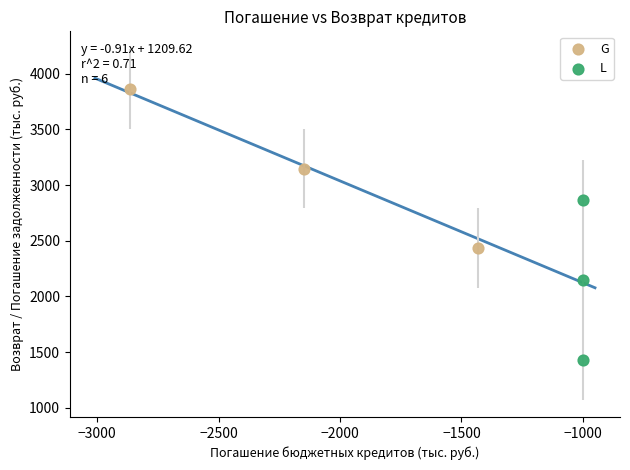

Which series contains the lowest Y value?

L